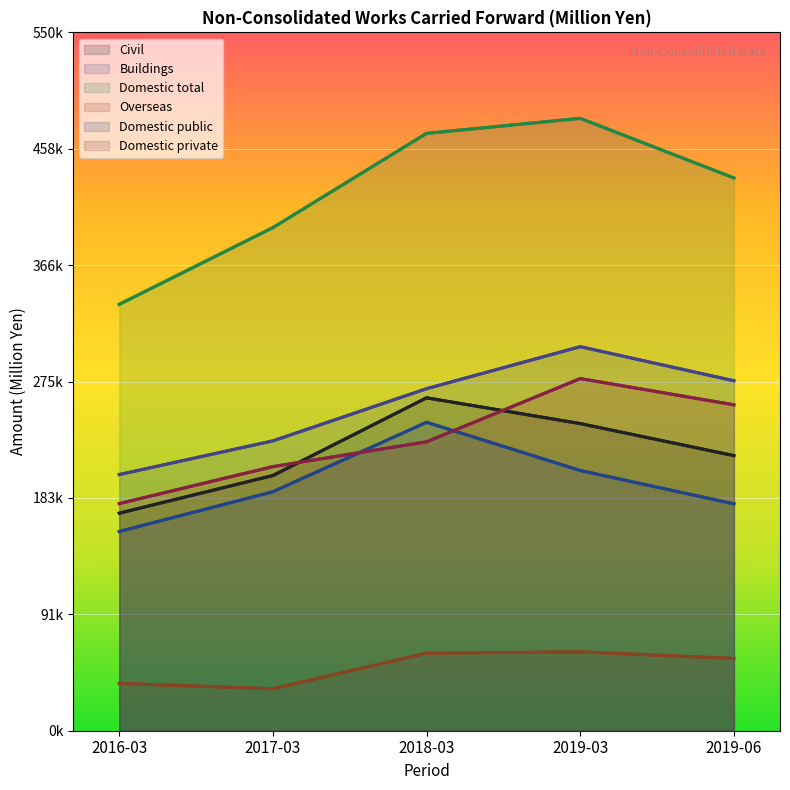

True or false: Domestic private and Civil intersect in this chart.

True